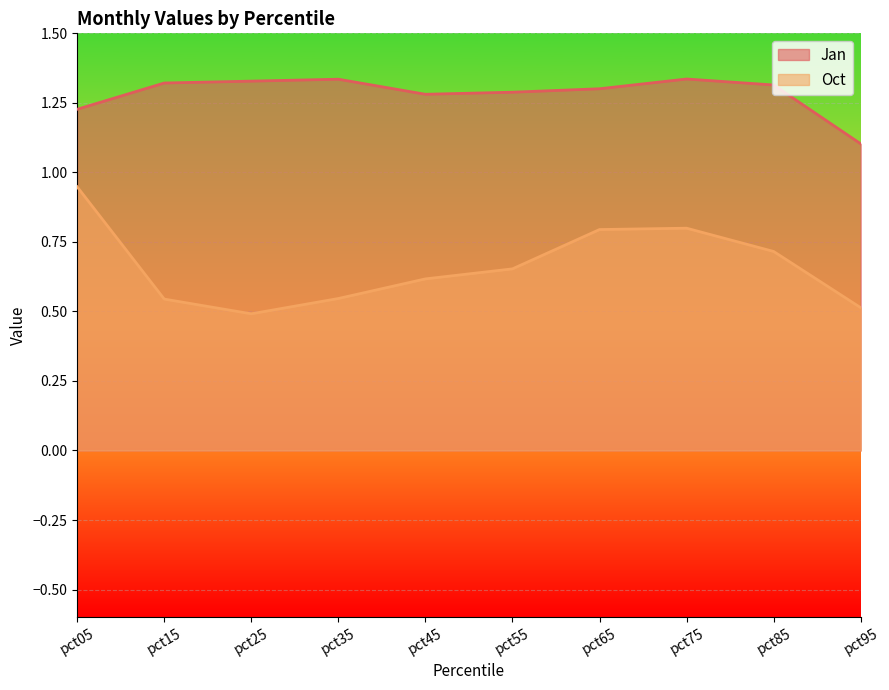

How many interior local valleys does the Oct series have?

1